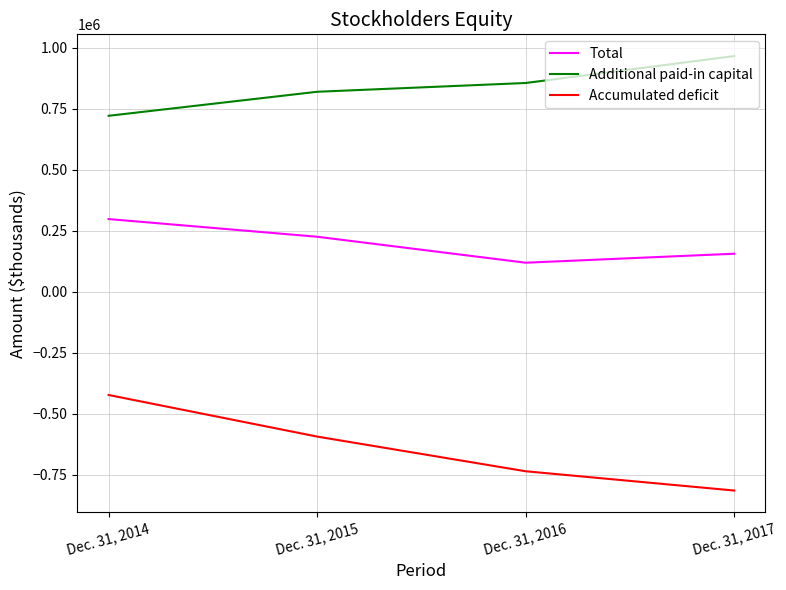

Does the chart display data point markers on the line(s)?

No